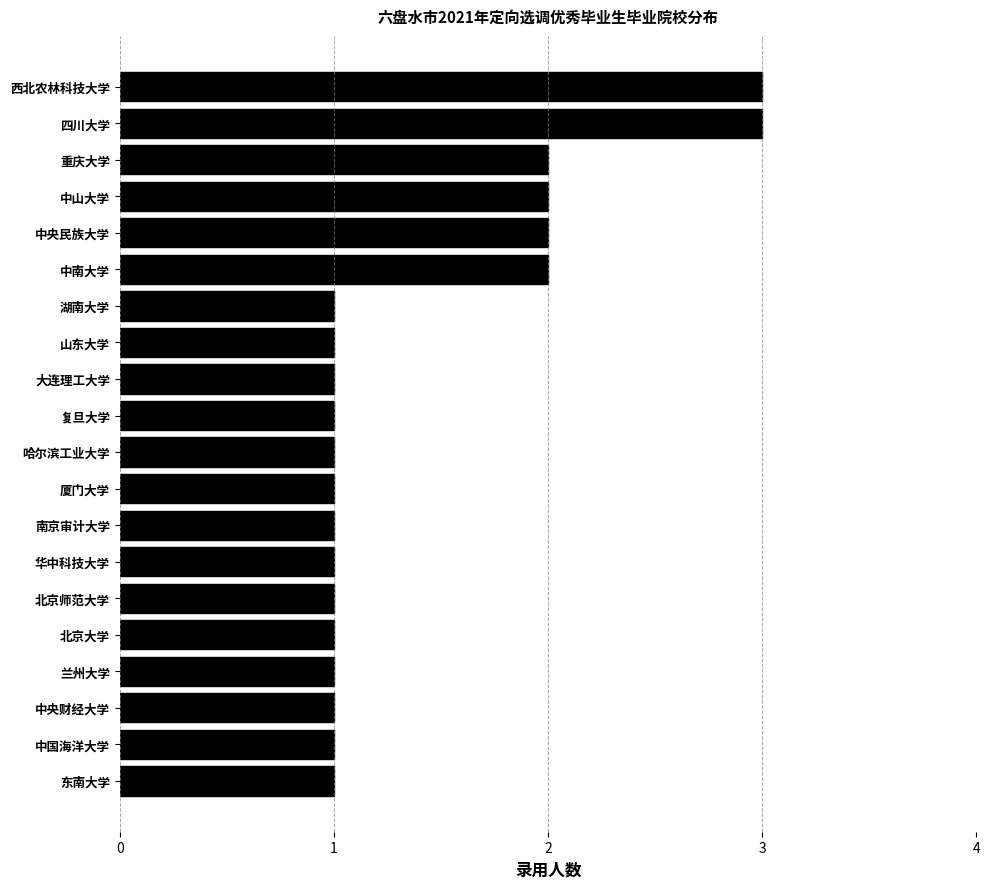

True or false: the data shows 1 at 中央财经大学.

True